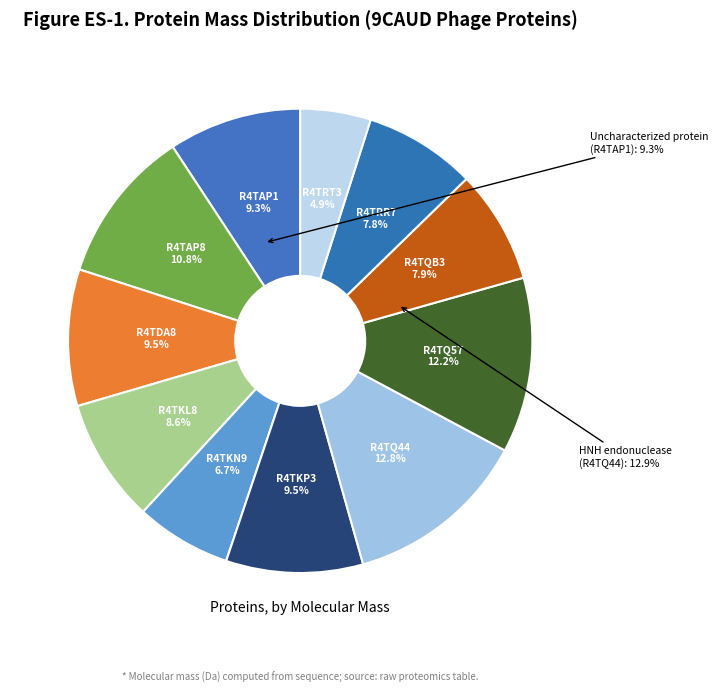

How many segments does this pie chart have?

11